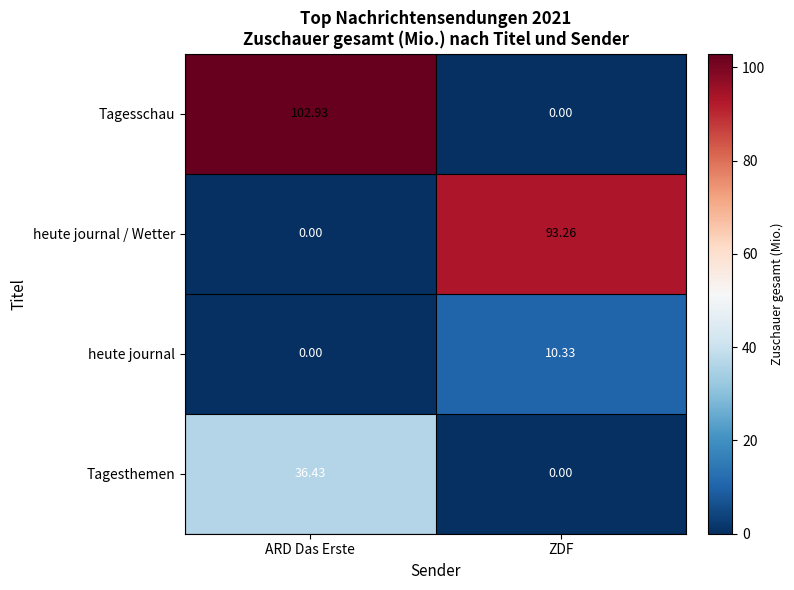

How many distinct data groups are displayed?

4